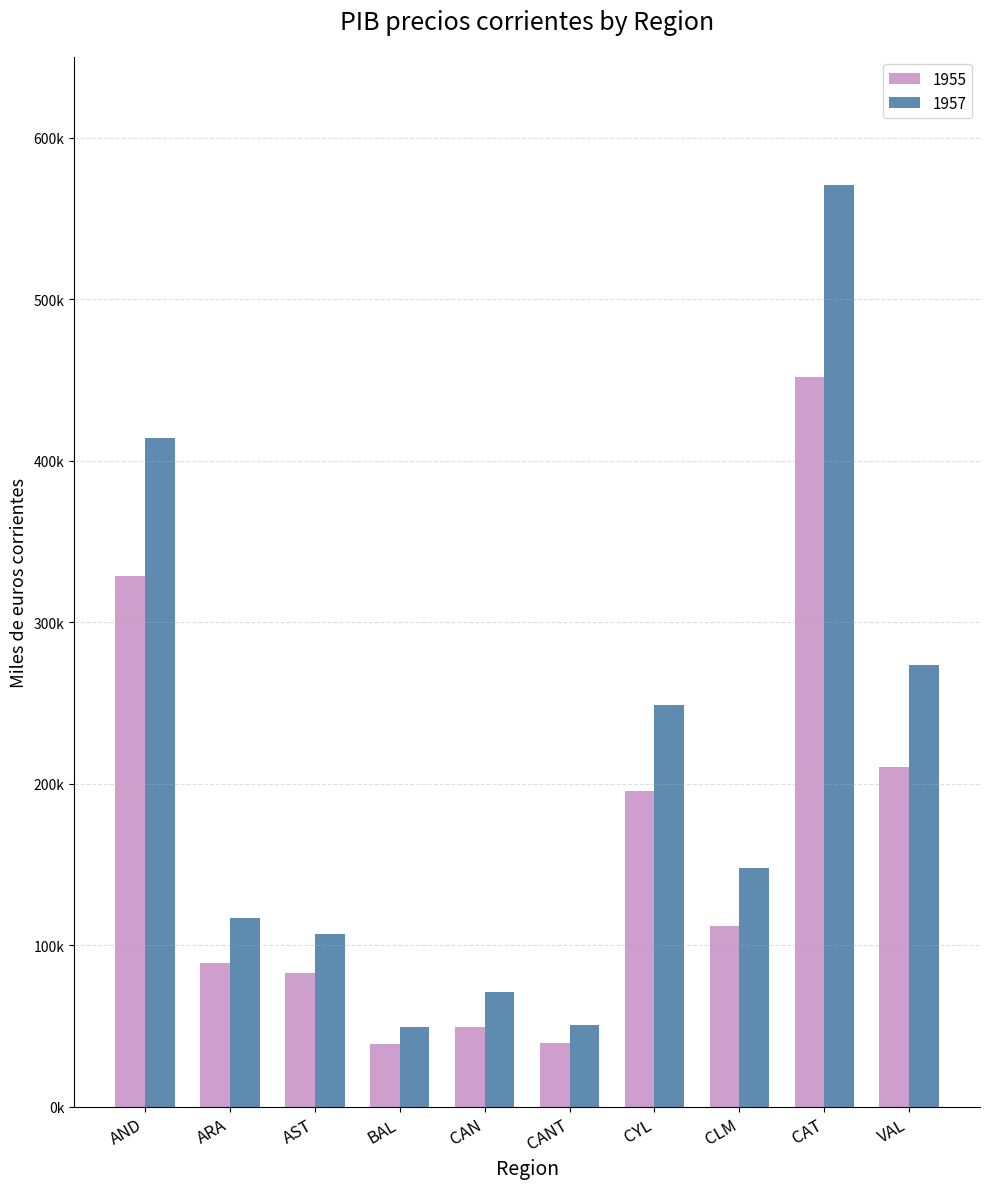

What is the average value of the 1955 series?

159644.2